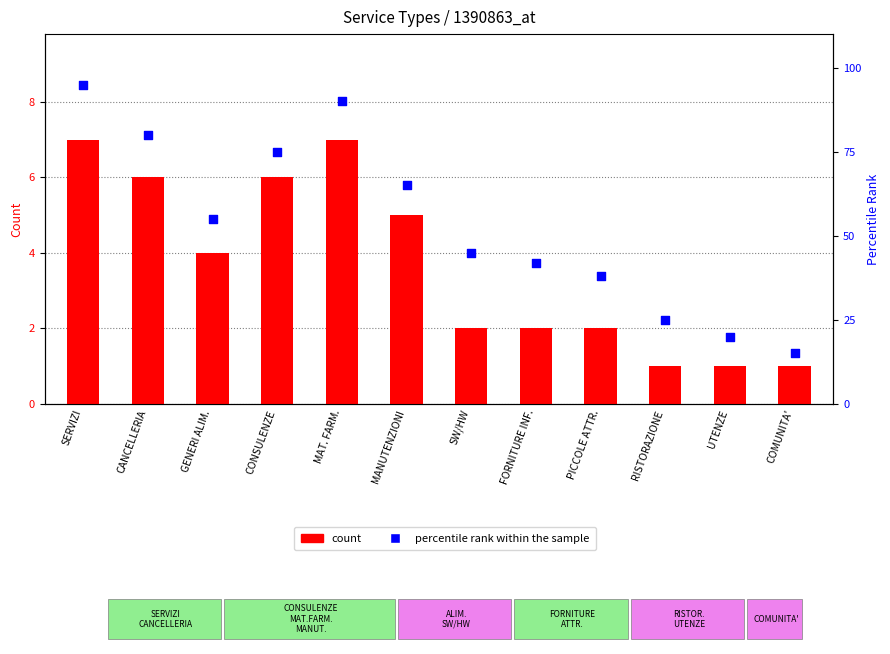

Is the value of count at FORNITURE INF. greater than the value of percentile rank within the sample at GENERI ALIM.?

No